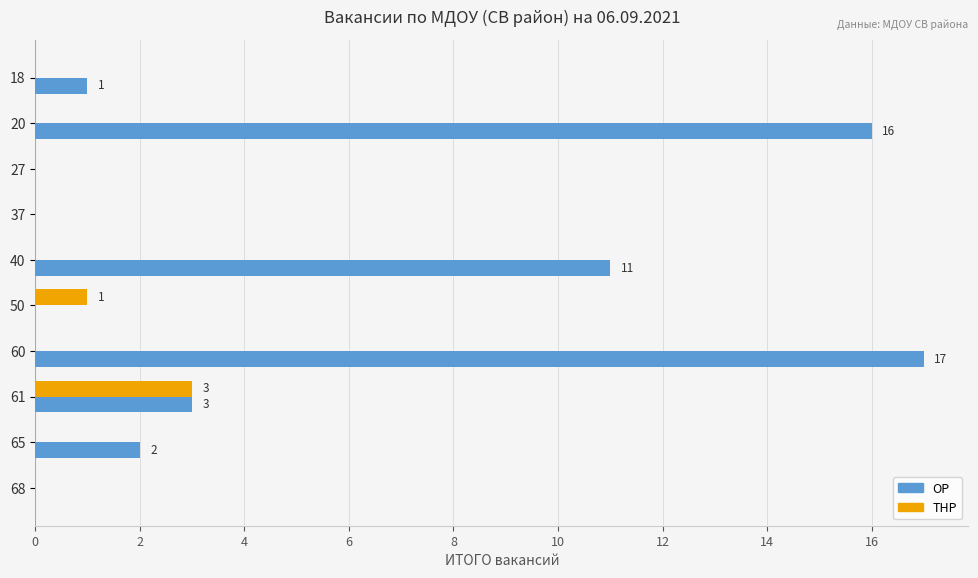

What is the sum of all ТНР values?

4